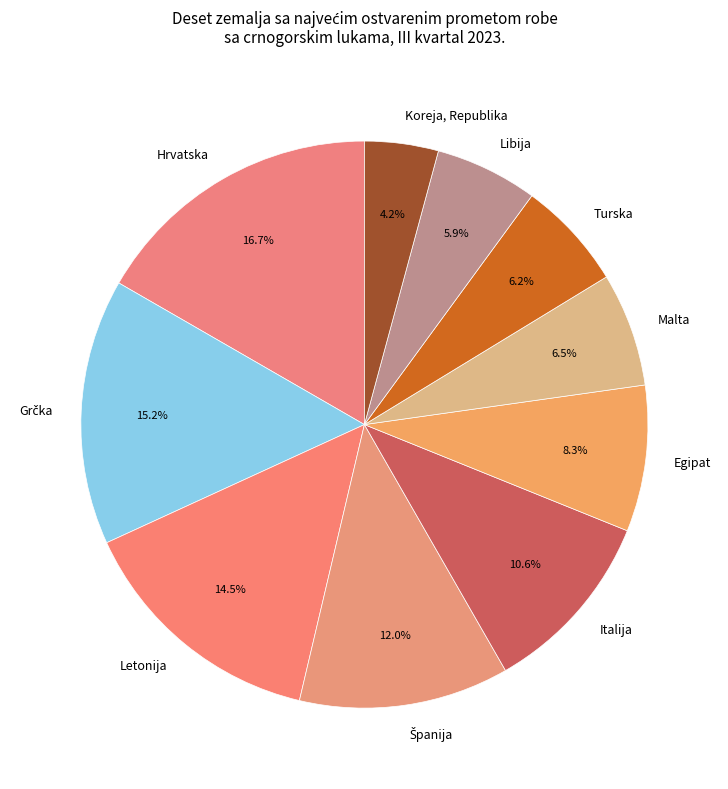

What percentage do Letonija and Egipat together represent?

22.8%